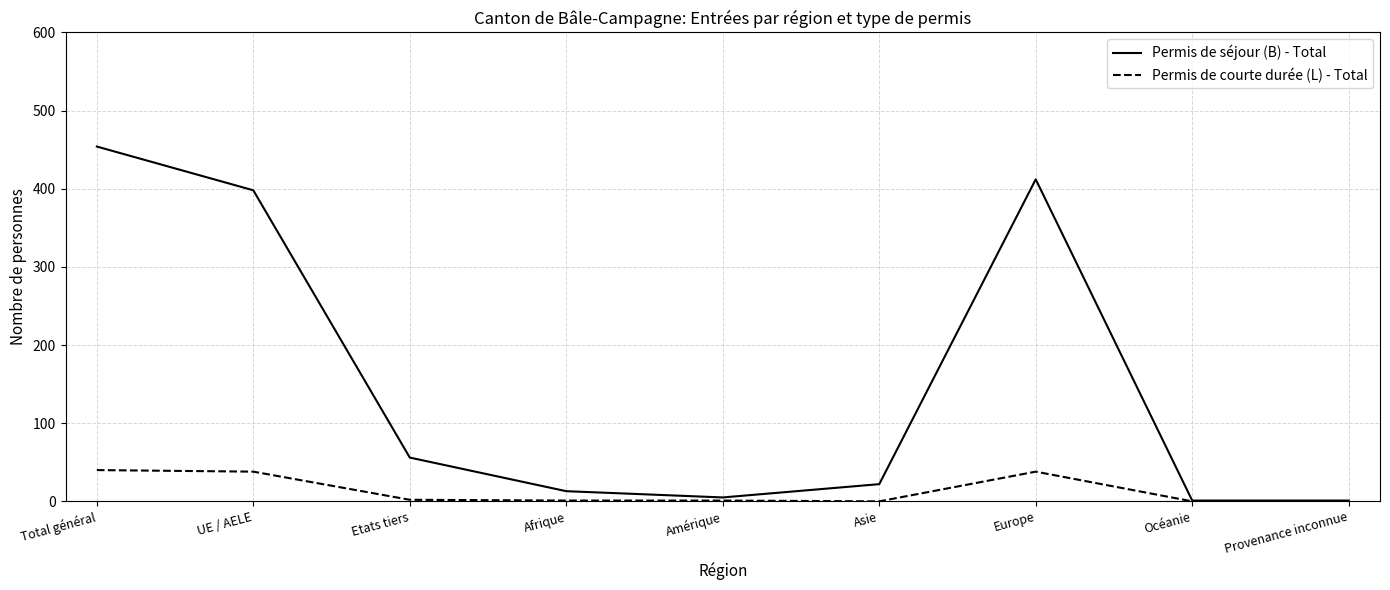

Which series has the widest spread of values?

Permis de séjour (B) - Total